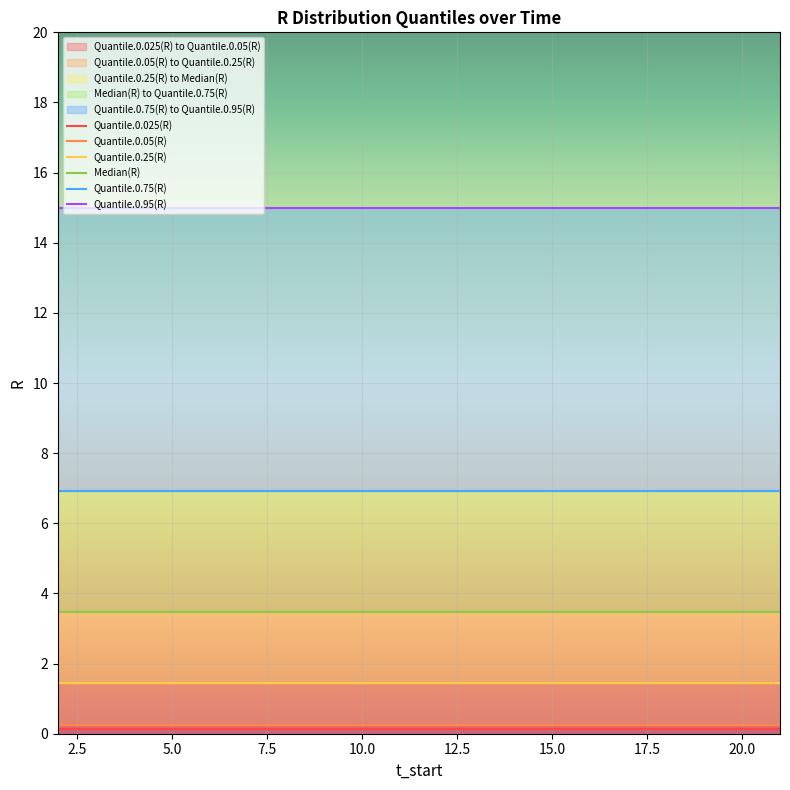

What is the value of the Quantile.0.75(R) point at the 6th from the left?

6.9